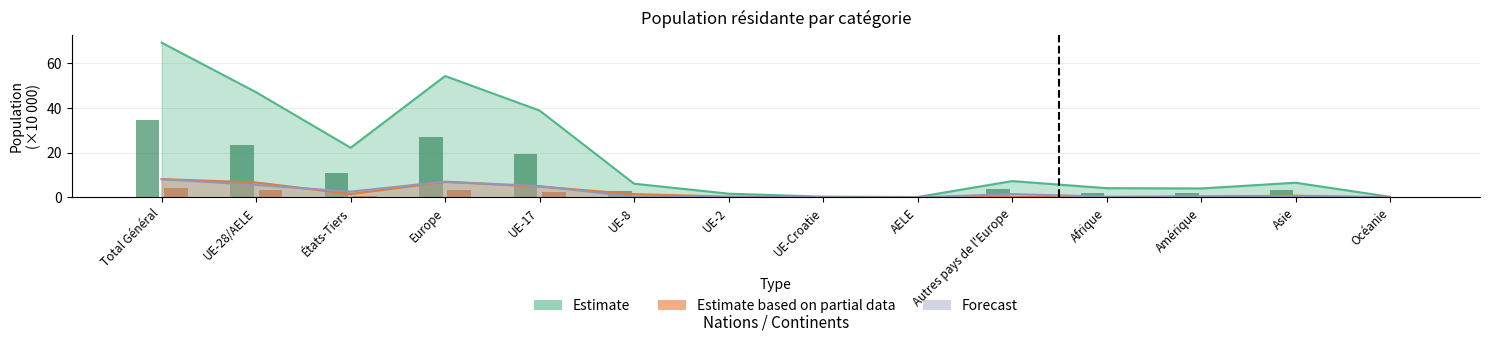

Are the bars grouped side by side (vs. stacked)?

Yes